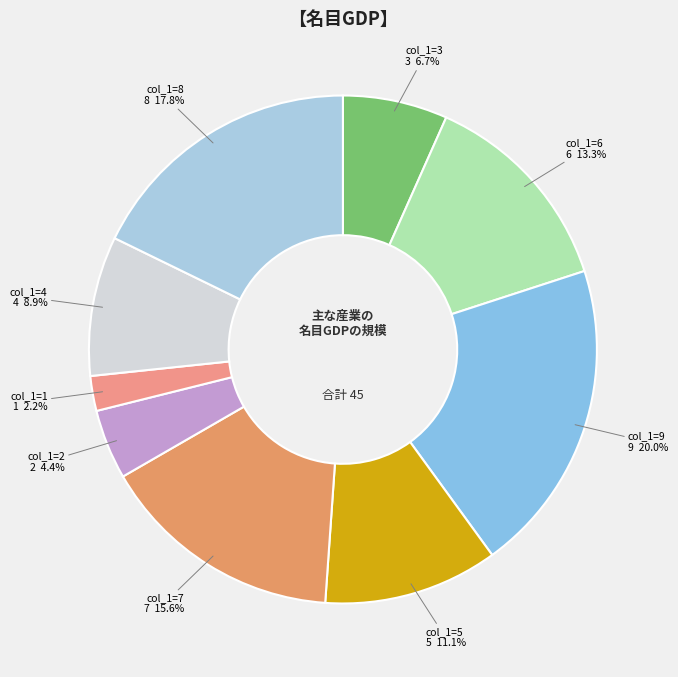

What is the ratio of the value at col_1=2 to the value at col_1=3?

0.7